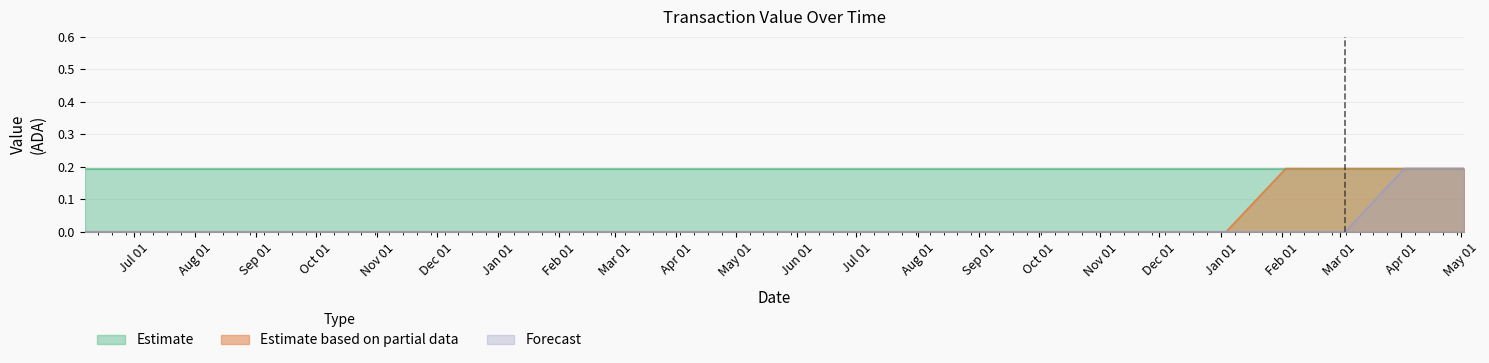

At which category is the sum across all series the highest?

May 01